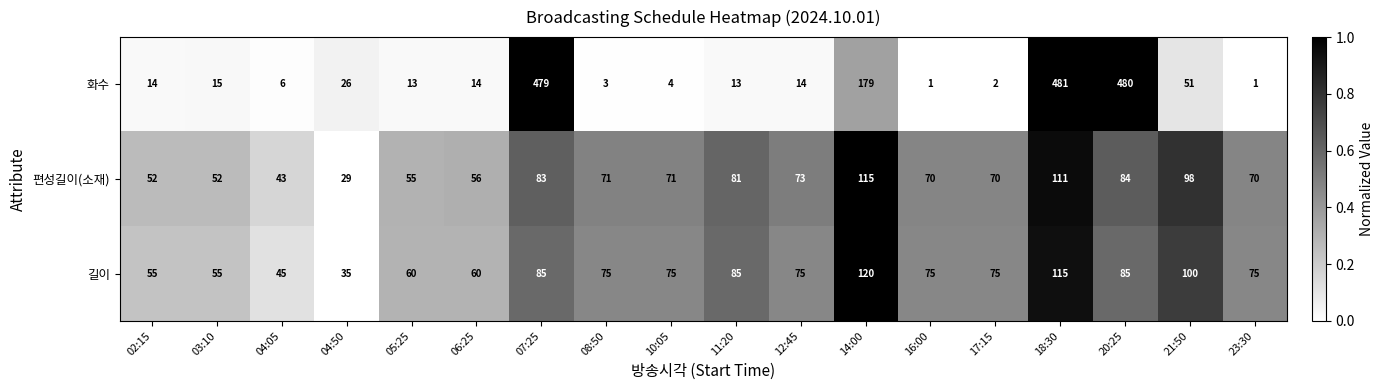

Where does the 길이 series first go above 75?

07:25